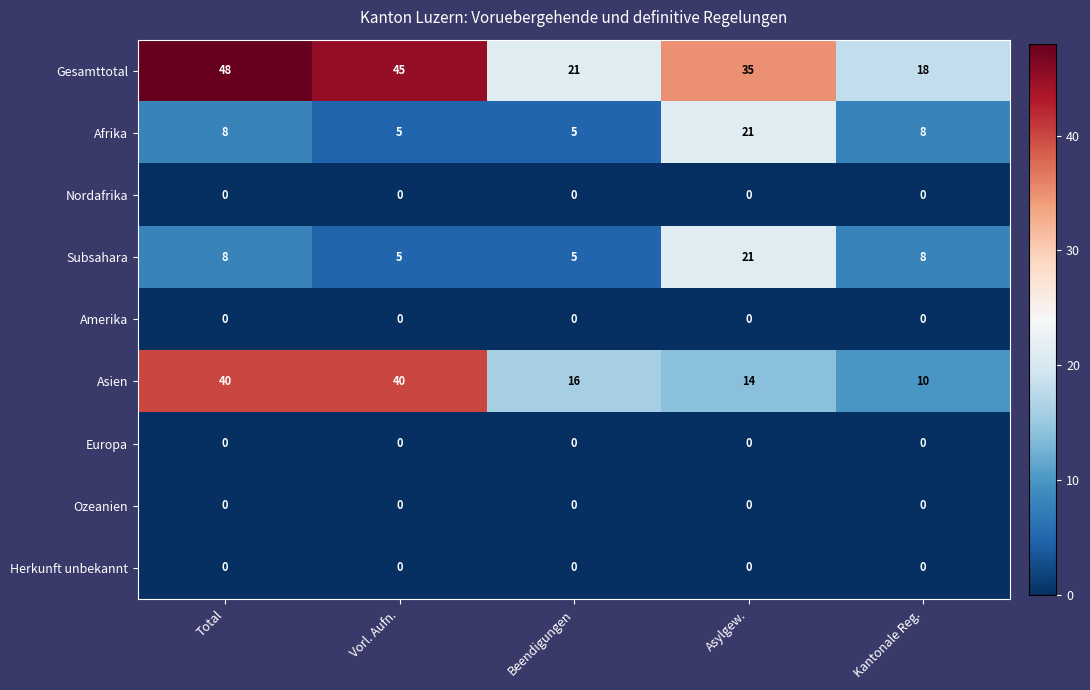

How many data points does each series have?

5